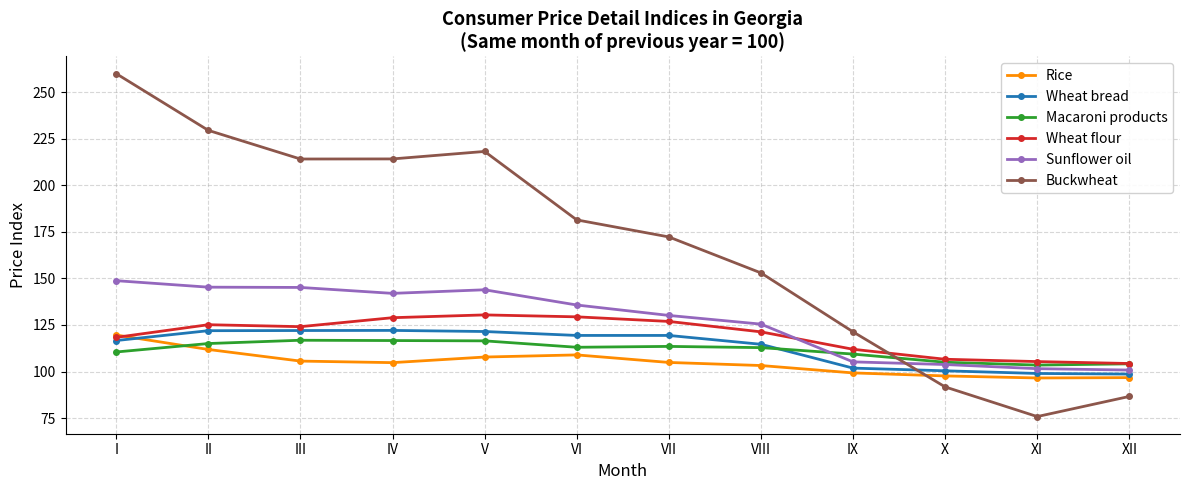

Is it true that Buckwheat equals 91.7 at X?

True